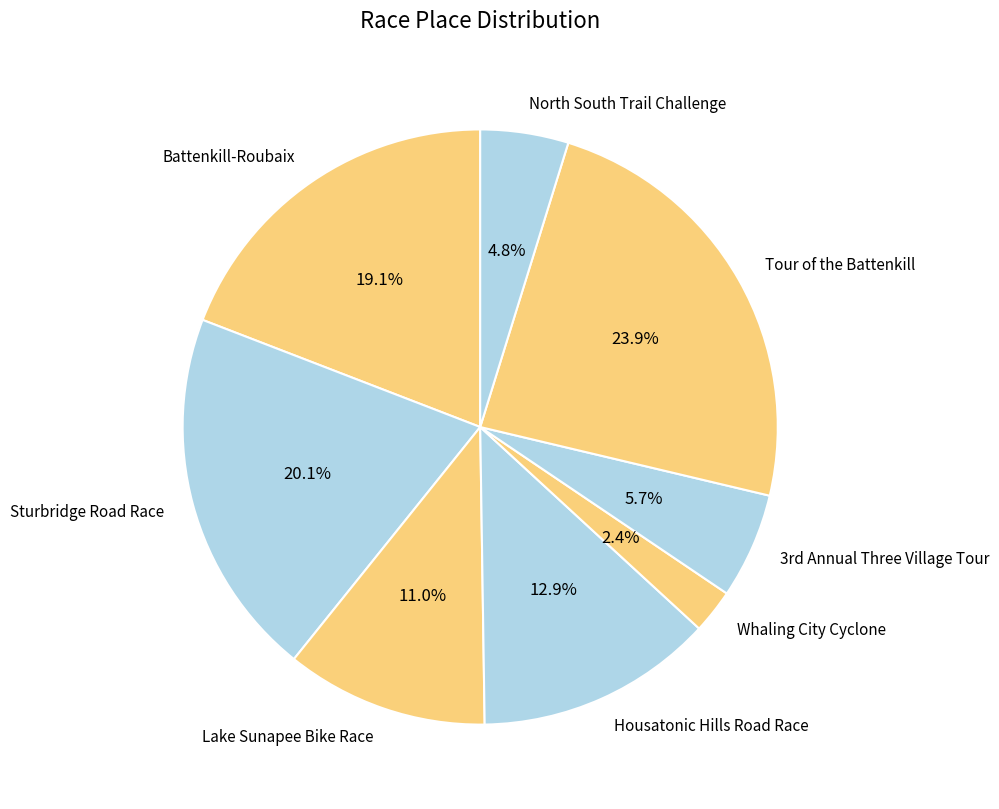

Is the sum of Battenkill-Roubaix and Housatonic Hills Road Race greater than half?

No